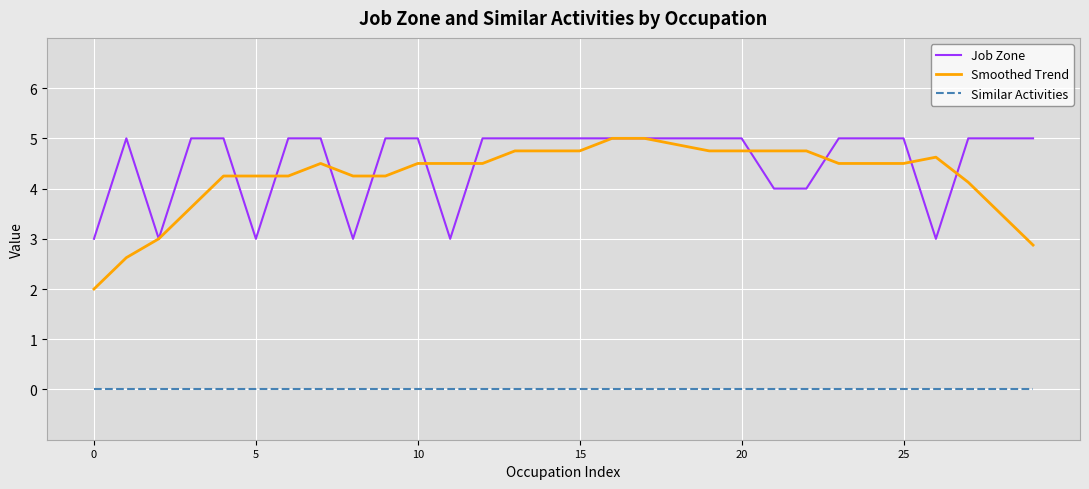

True or false: Similar Activities and Smoothed Trend intersect in this chart.

False